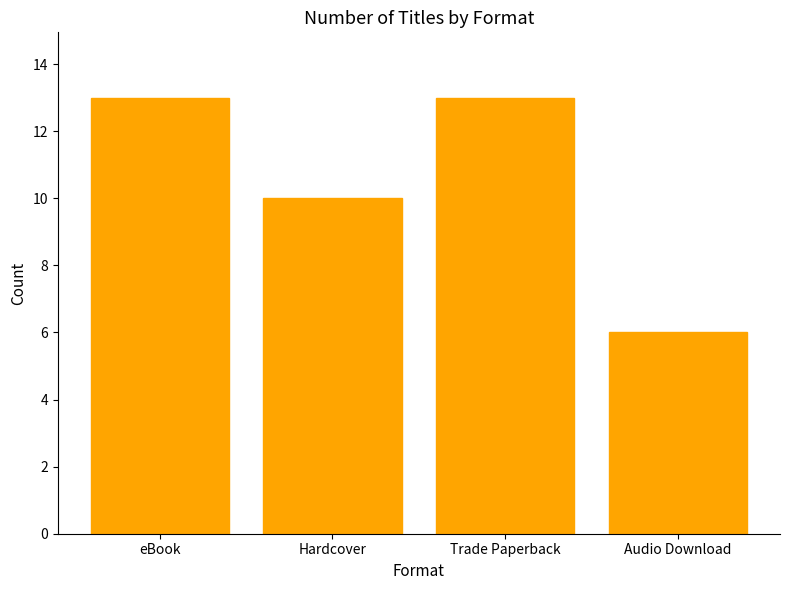

How many bars are there in total?

4